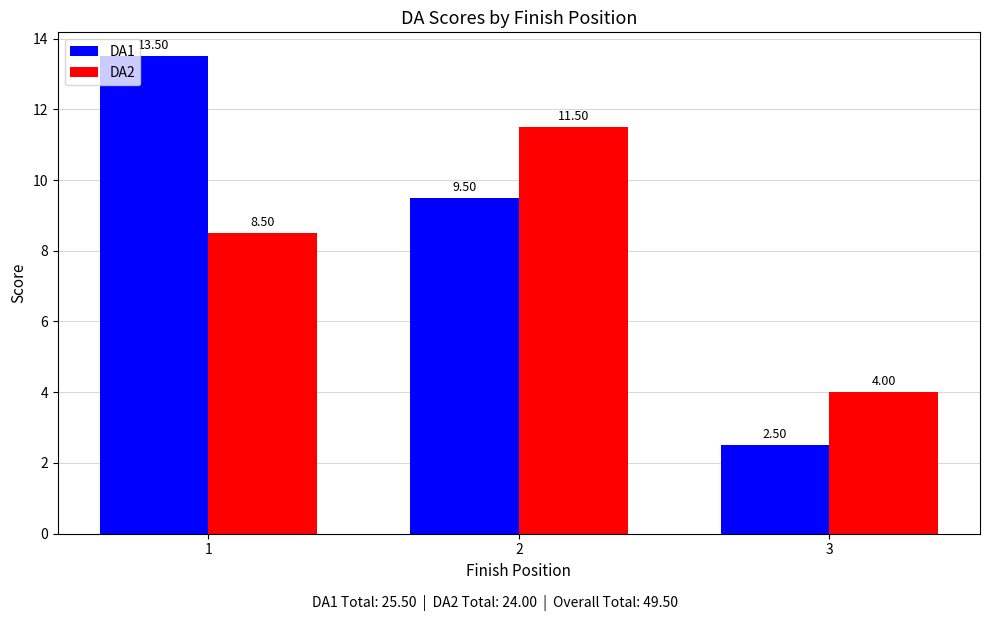

Between 2 and 3, which series saw the biggest shift?

DA2